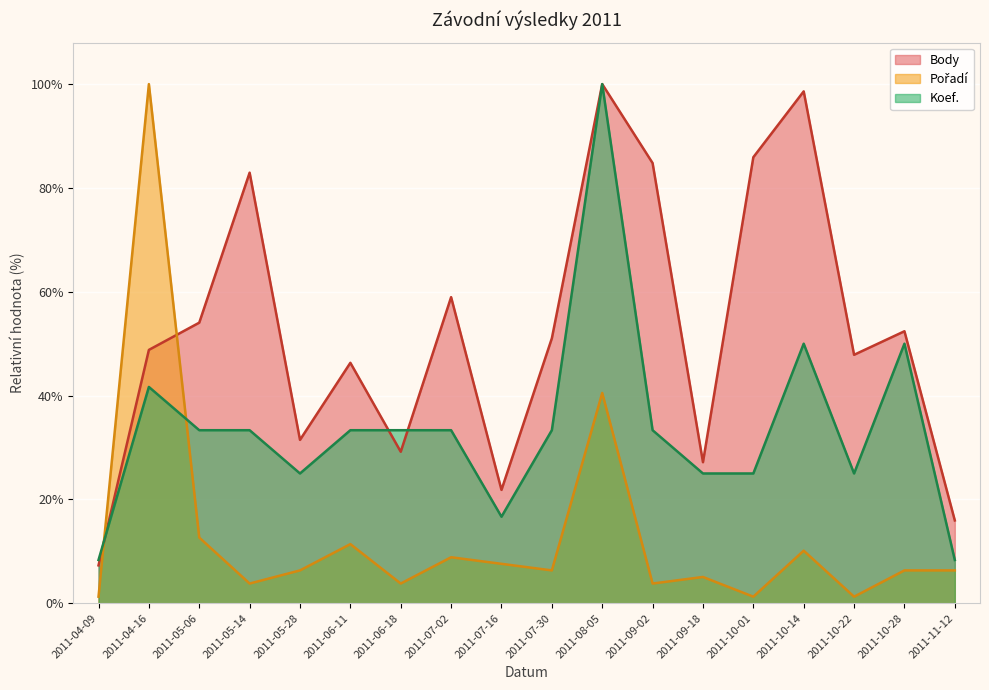

True or false: Pořadí and Body intersect in this chart.

True